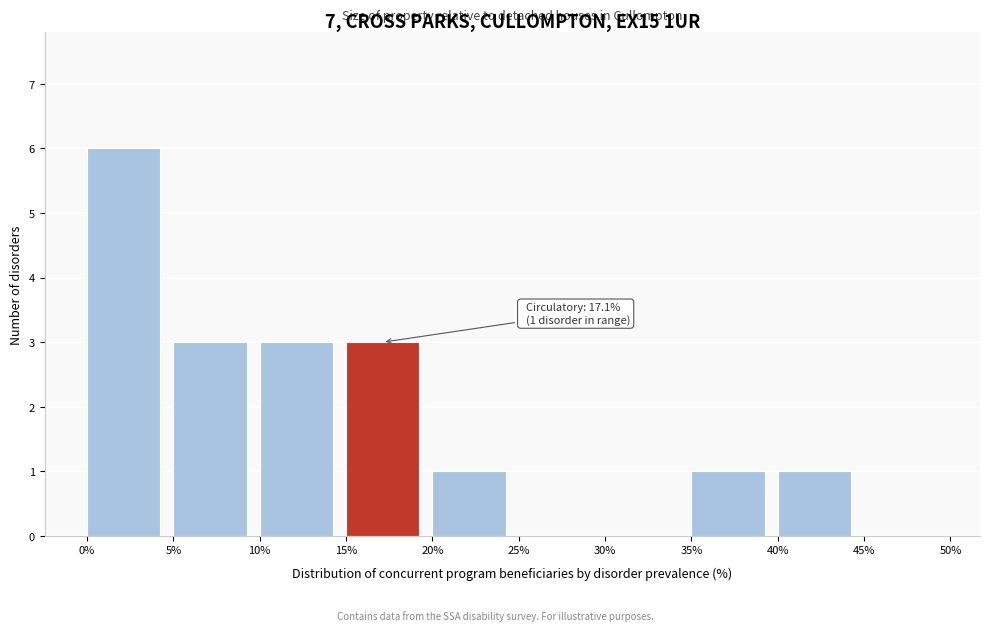

Over which range of the x-axis is the bar tallest?

0% to 5%